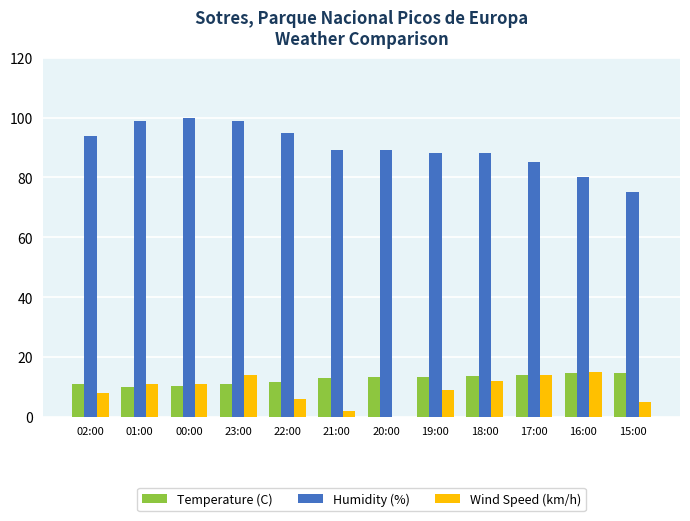

What is the sum of all Humidity (%) values?

1081.0